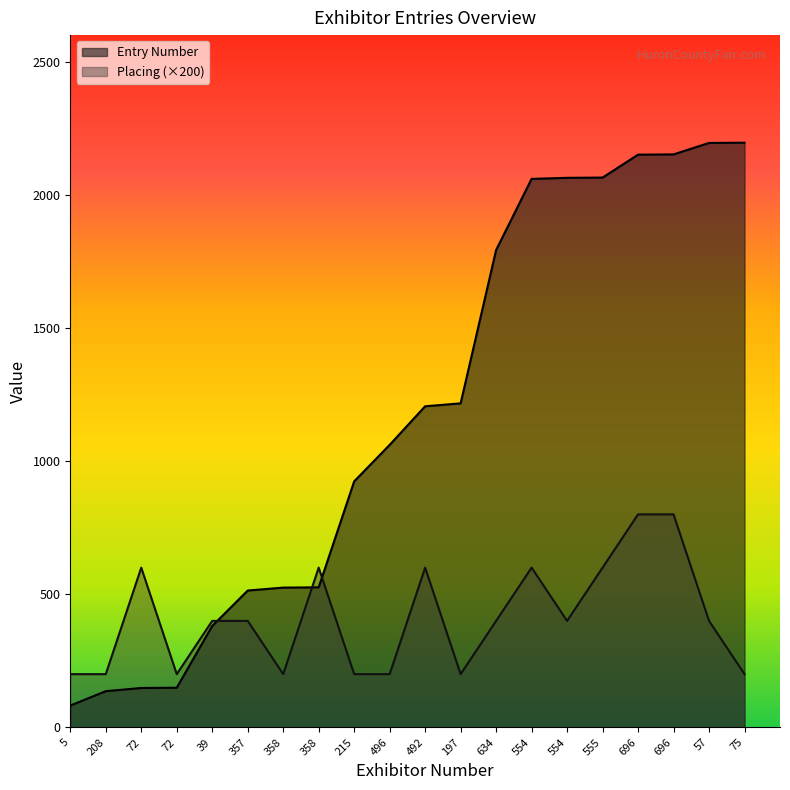

Reading left to right, extract all data points from this chart.

Entry Number: 82	136	148	149	381	514	525	526	924	1061	1206	1217	1793	2060	2064	2065	2151	2152	2195	2196
Placing: 200	200	600	200	400	400	200	600	200	200	600	200	400	600	400	600	800	800	400	200